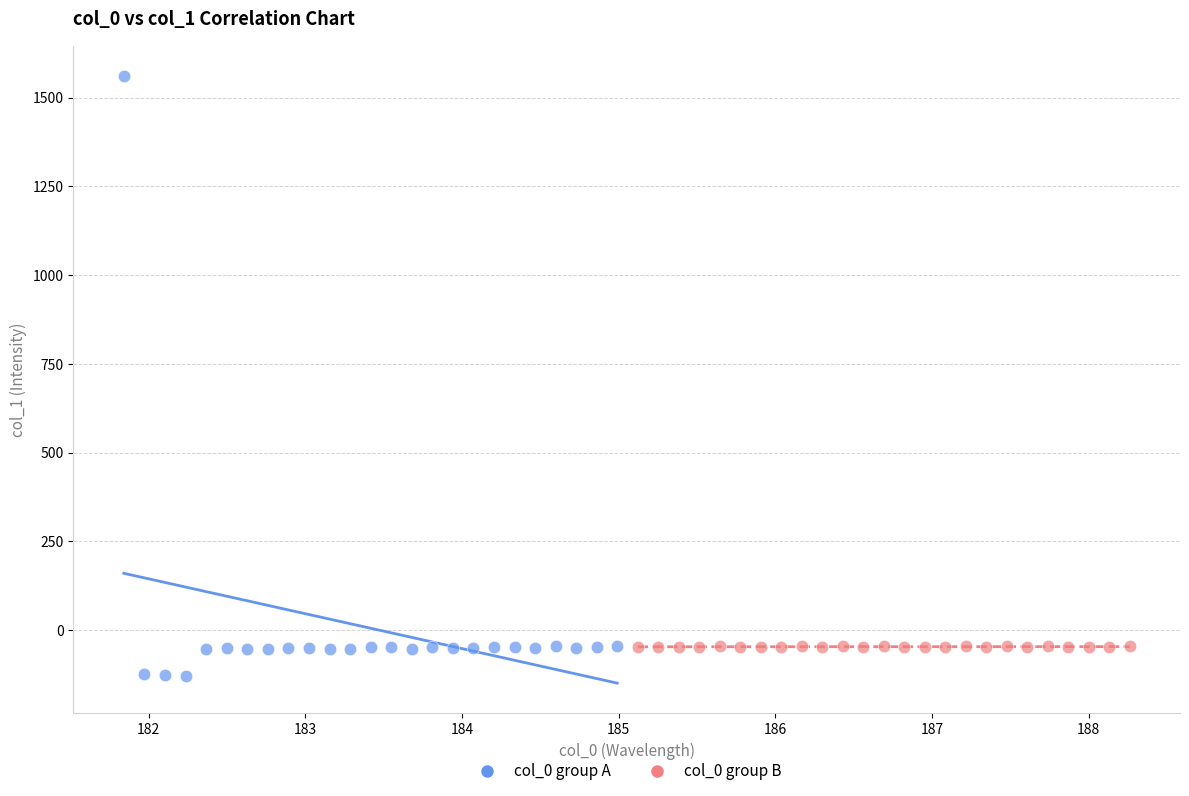

Which series has the widest spread of Y values?

col_0 group A